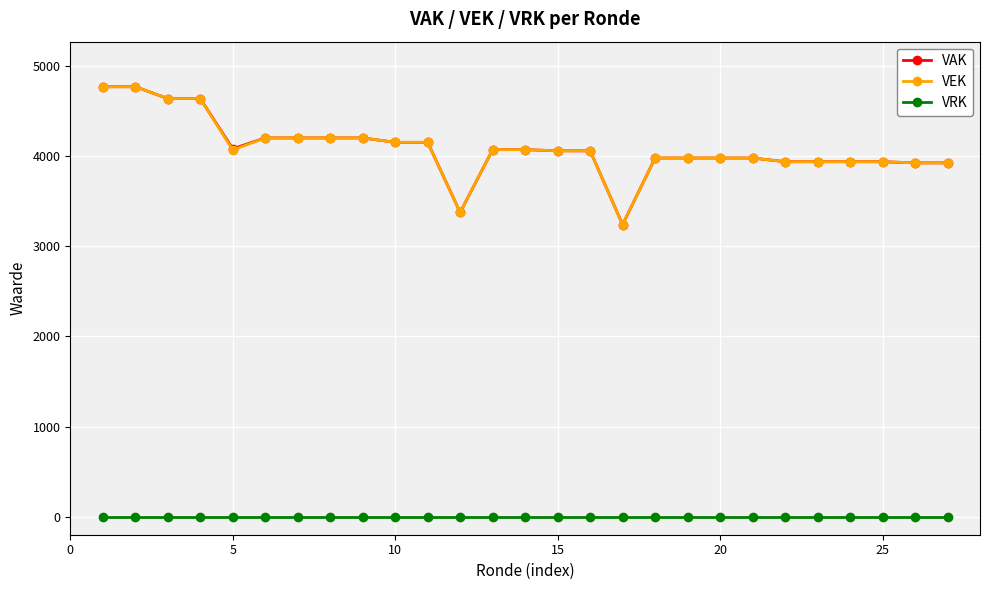

True or false: VRK and VAK intersect in this chart.

False